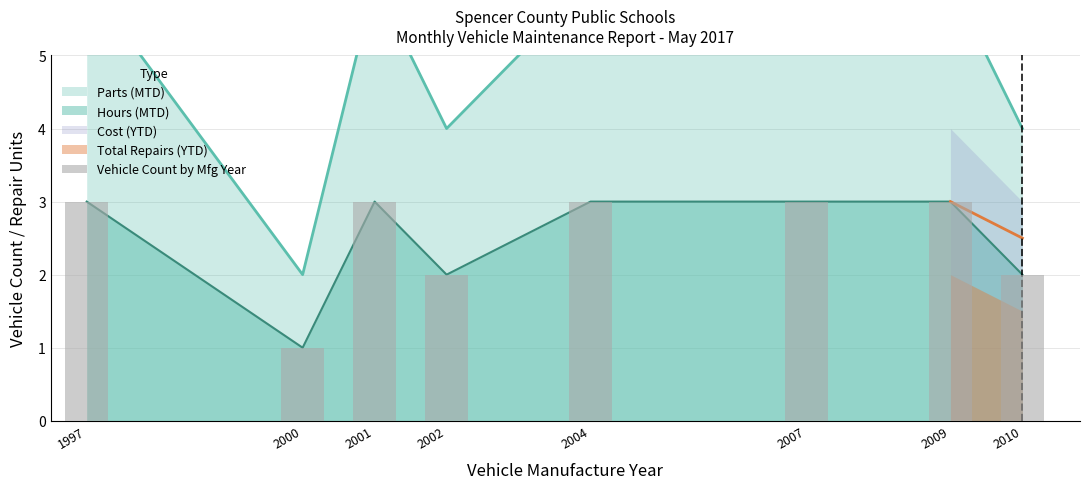

How many bars are there in total?

8